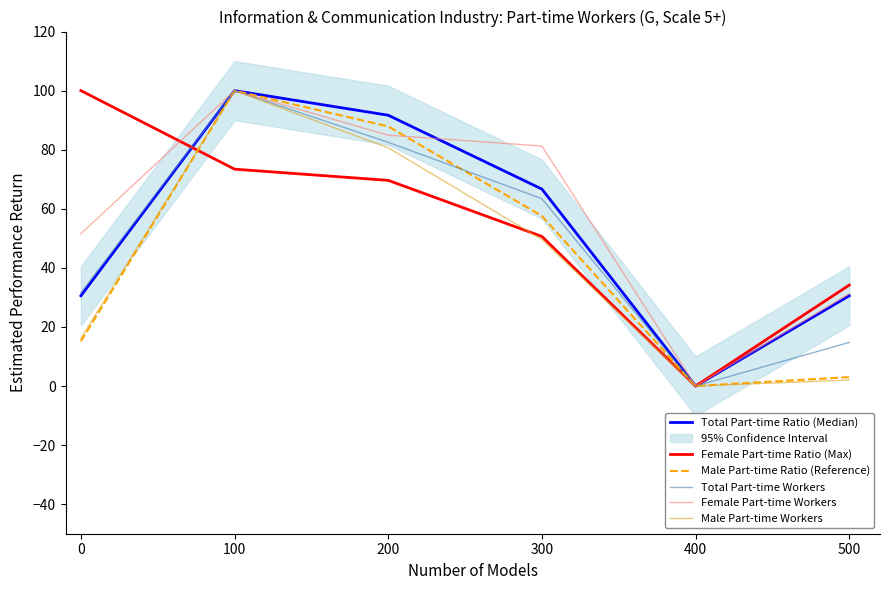

Is this an area chart (filled region under the line)?

No